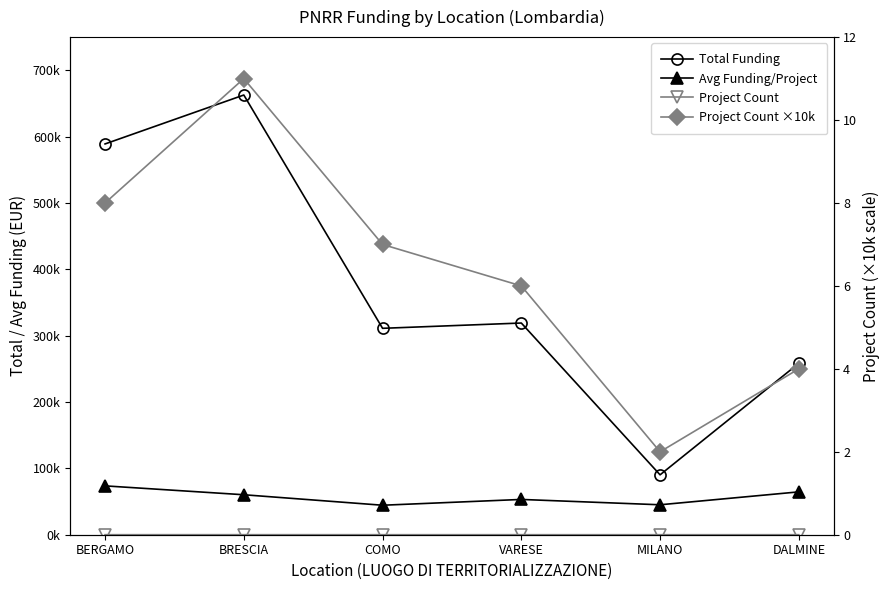

Does the chart display data point markers on the line(s)?

Yes